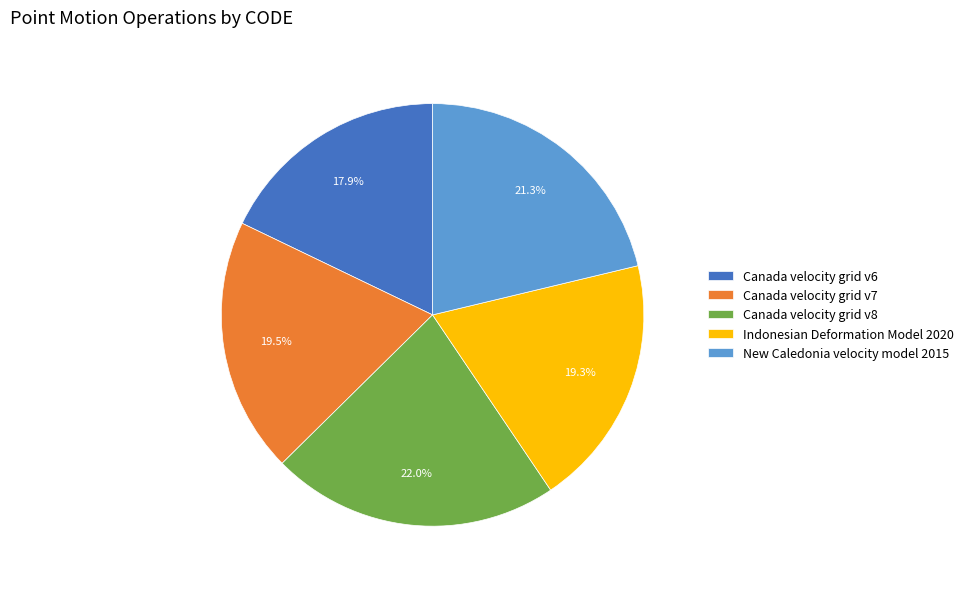

Does New Caledonia velocity model 2015 represent more than half of the total?

No